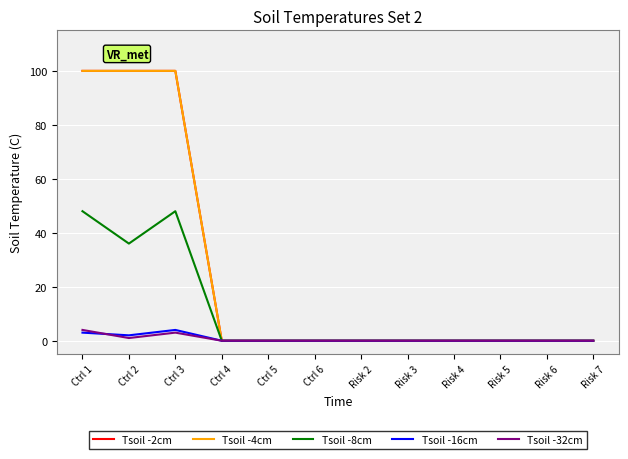

Does the chart have visible grid lines?

Yes